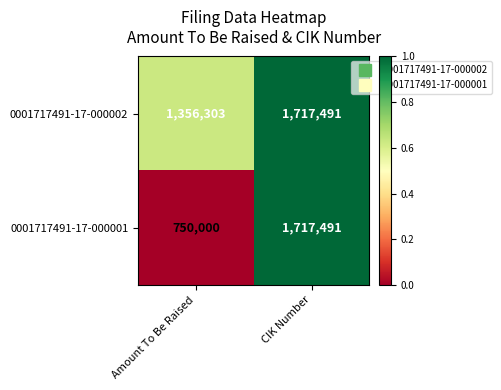

At which category is the sum across all series the highest?

CIK Number